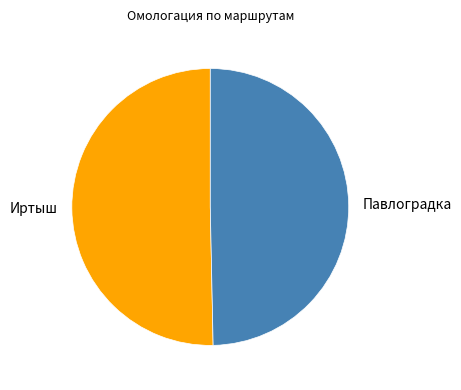

What is the largest slice in the pie chart?

Иртыш